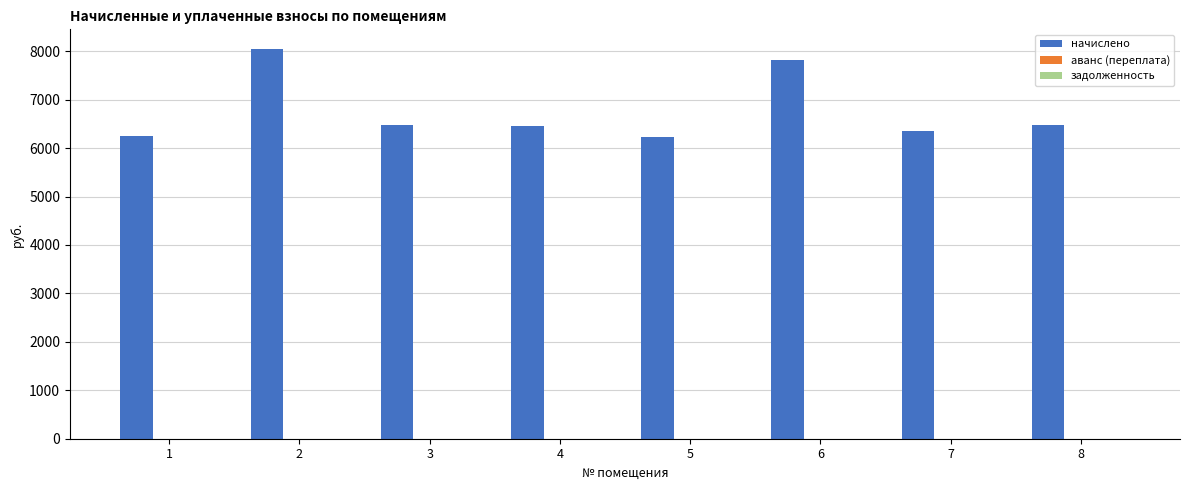

What is the maximum value shown in the chart?

8048.6